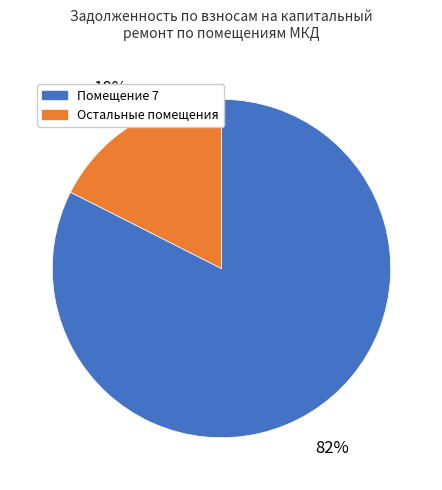

Which slice is the smallest?

Остальные помещения